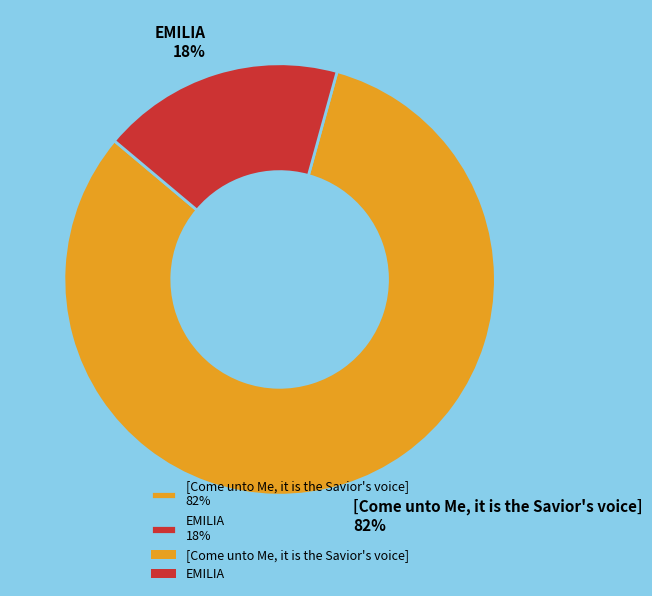

What is the majority slice?

[Come unto Me, it is the Savior's voice]